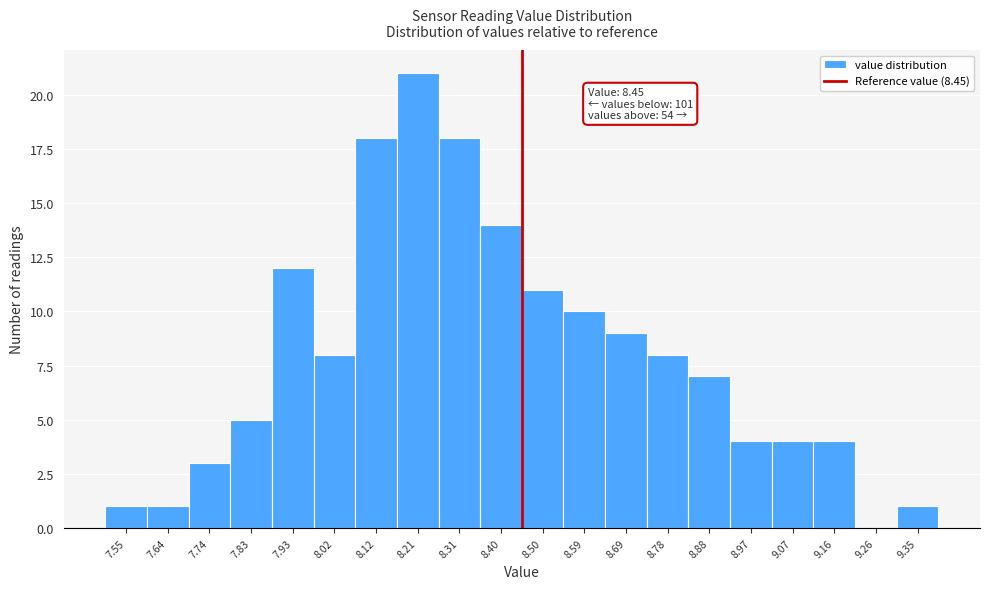

Over which range of the x-axis is the bar tallest?

8.165 to 8.260